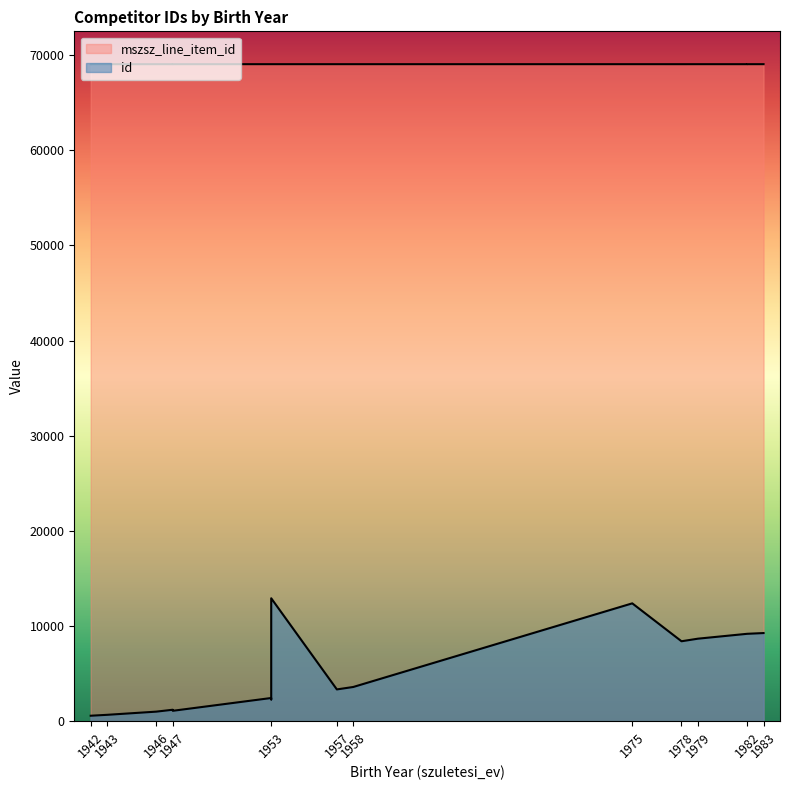

What is the spread (max minus min) of values at 1953?

66600